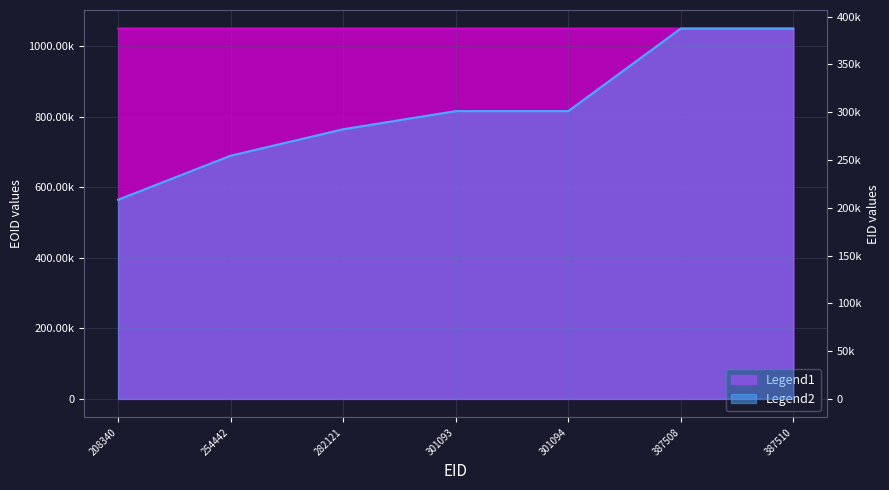

Reading right to left, what are all the values shown in this chart?

EID: 387510	387508	301094	301093	282121	254442	208340
EOID: 1049661	1049658	1049652	1049656	1049650	1049655	1049653